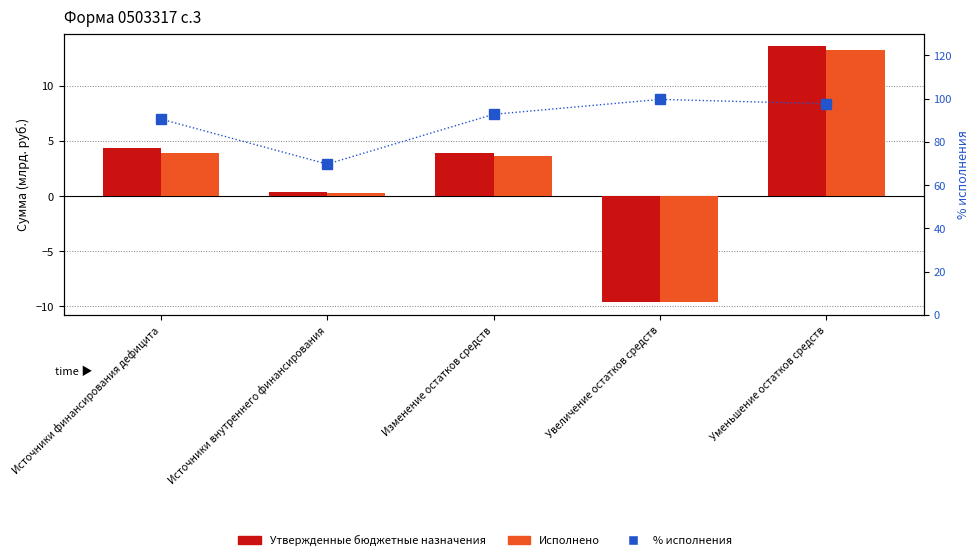

What is the maximum value for Исполнено?

13.2